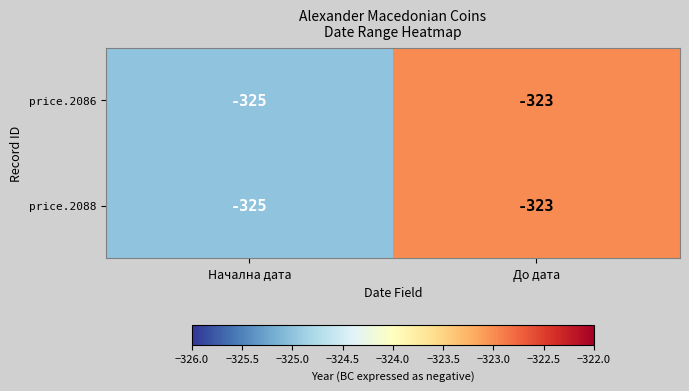

Reading left to right, what are all the values shown in this chart?

price.2086: Начална дата=-325	До дата=-323
price.2088: Начална дата=-325	До дата=-323